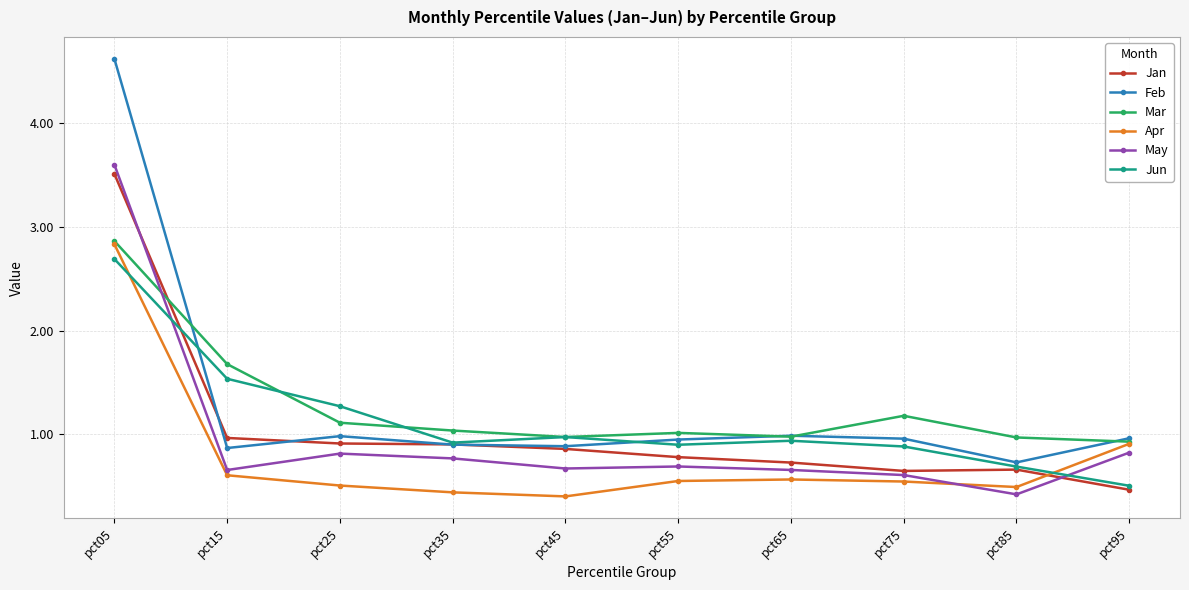

Which series ends up on top after the final intersection of Jun and Feb?

Feb